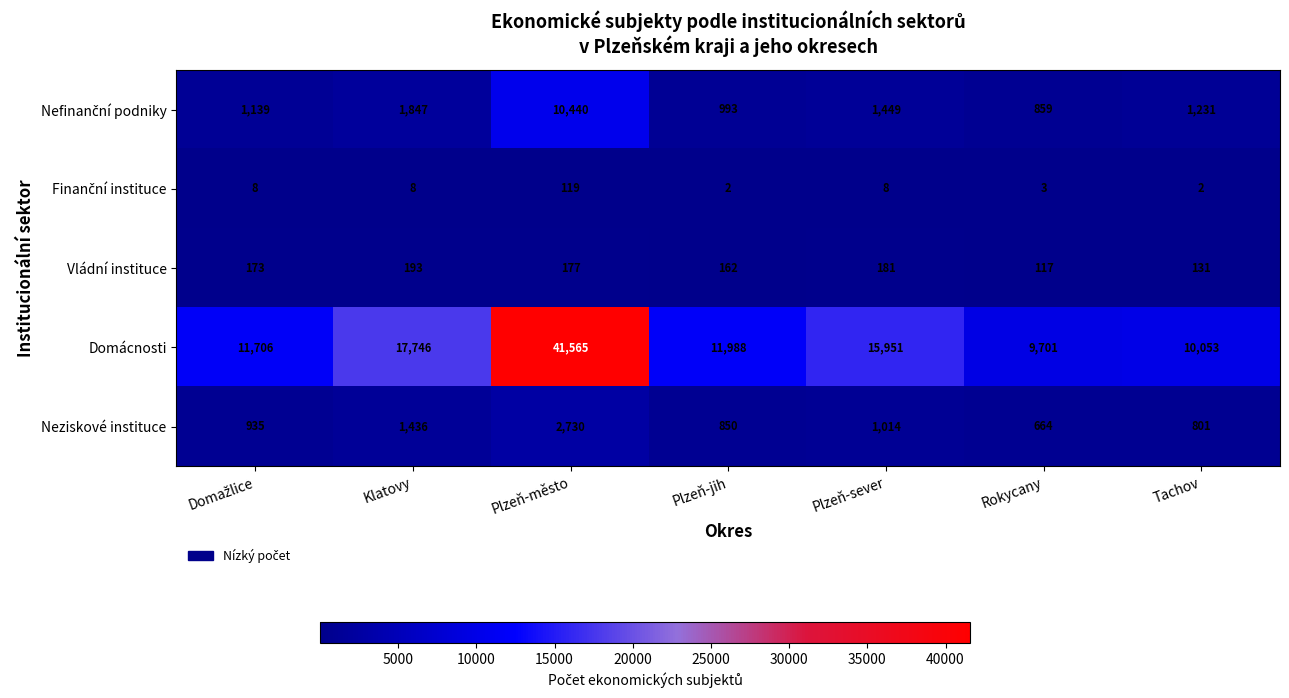

At which category is the sum across all series the highest?

Plzeň-město